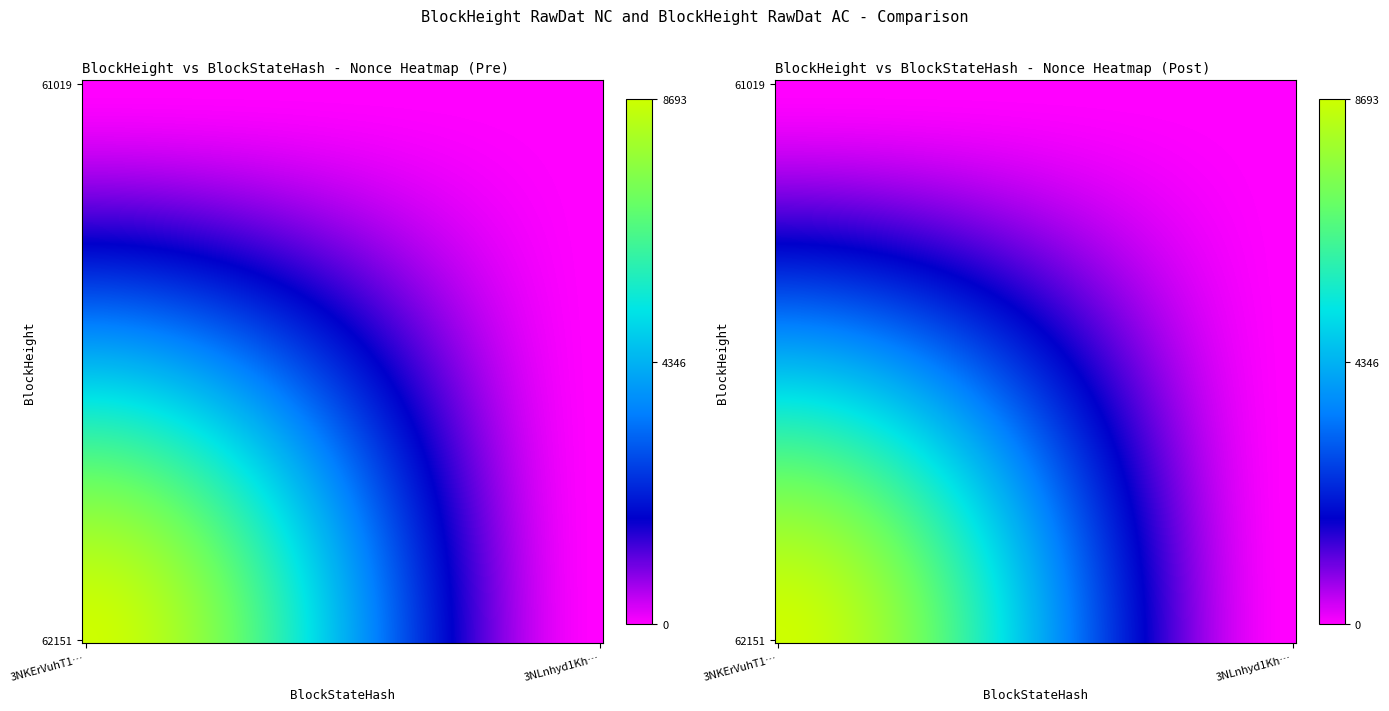

Count the 61019 values in the range 0 to 8693.

2